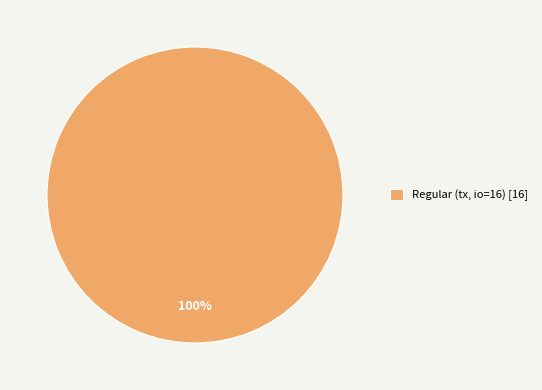

Does any single category account for the majority?

Yes